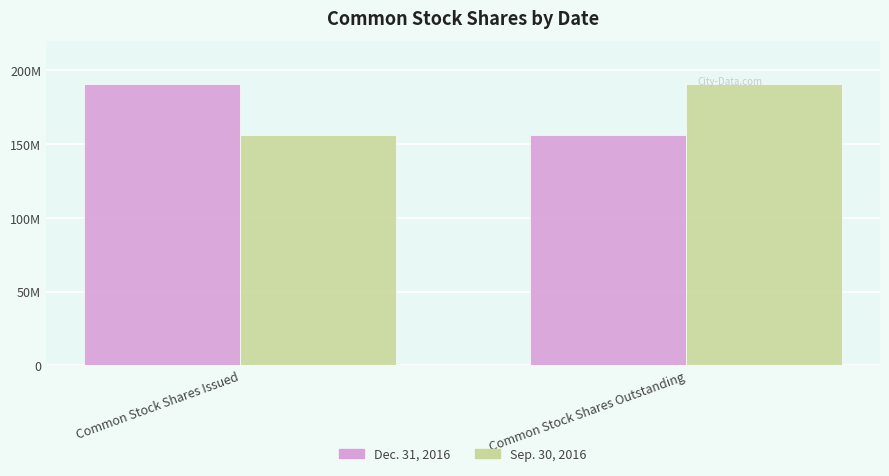

Are the bars grouped side by side (vs. stacked)?

Yes